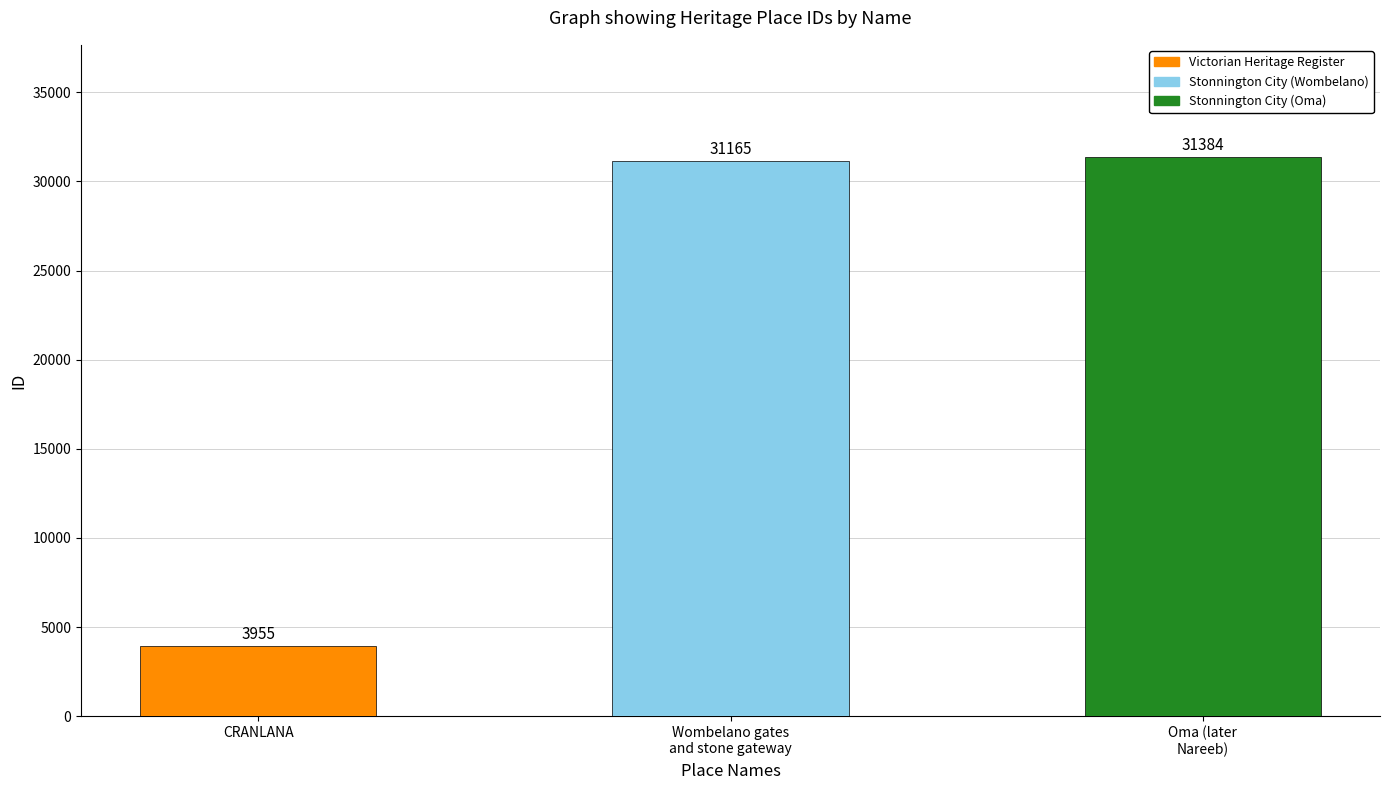

Reading left to right, what are all the values shown in this chart?

3955	31165	31384